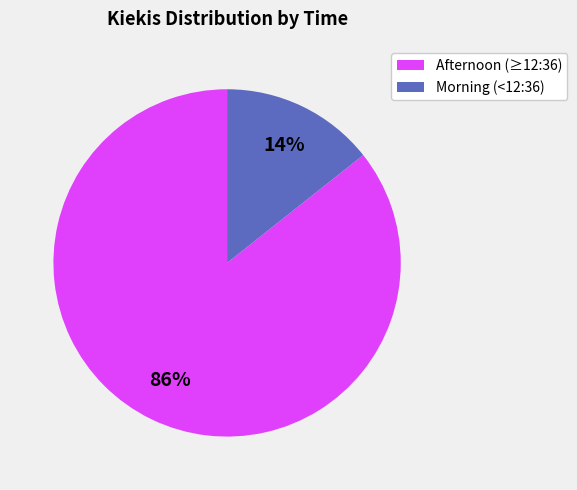

To the nearest percent, what is the average slice percentage?

50%